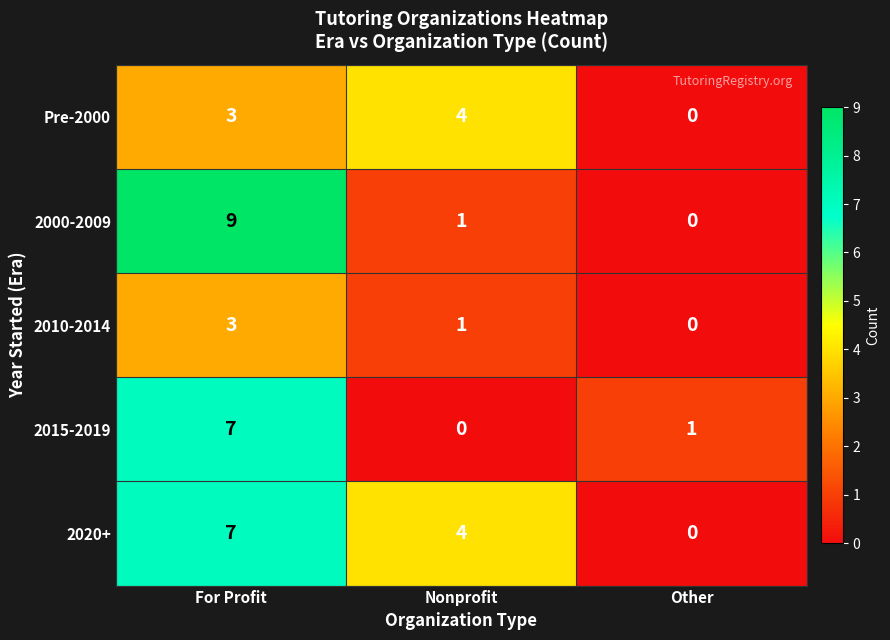

What is the difference between the maximum and minimum values in the 2015-2019 series?

7